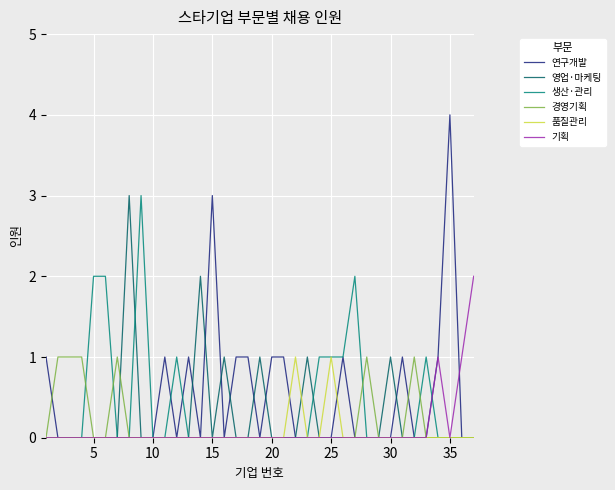

Which series has the widest spread of values?

연구개발